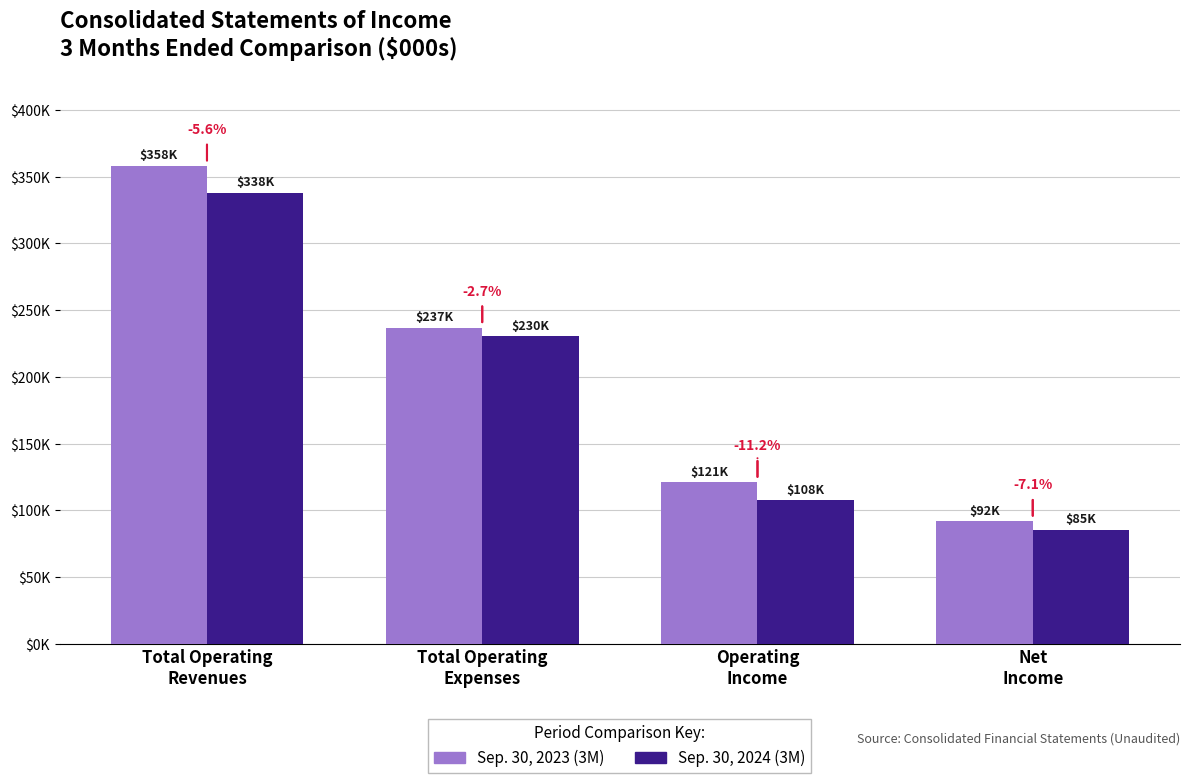

Does the chart contain stacked bars?

No